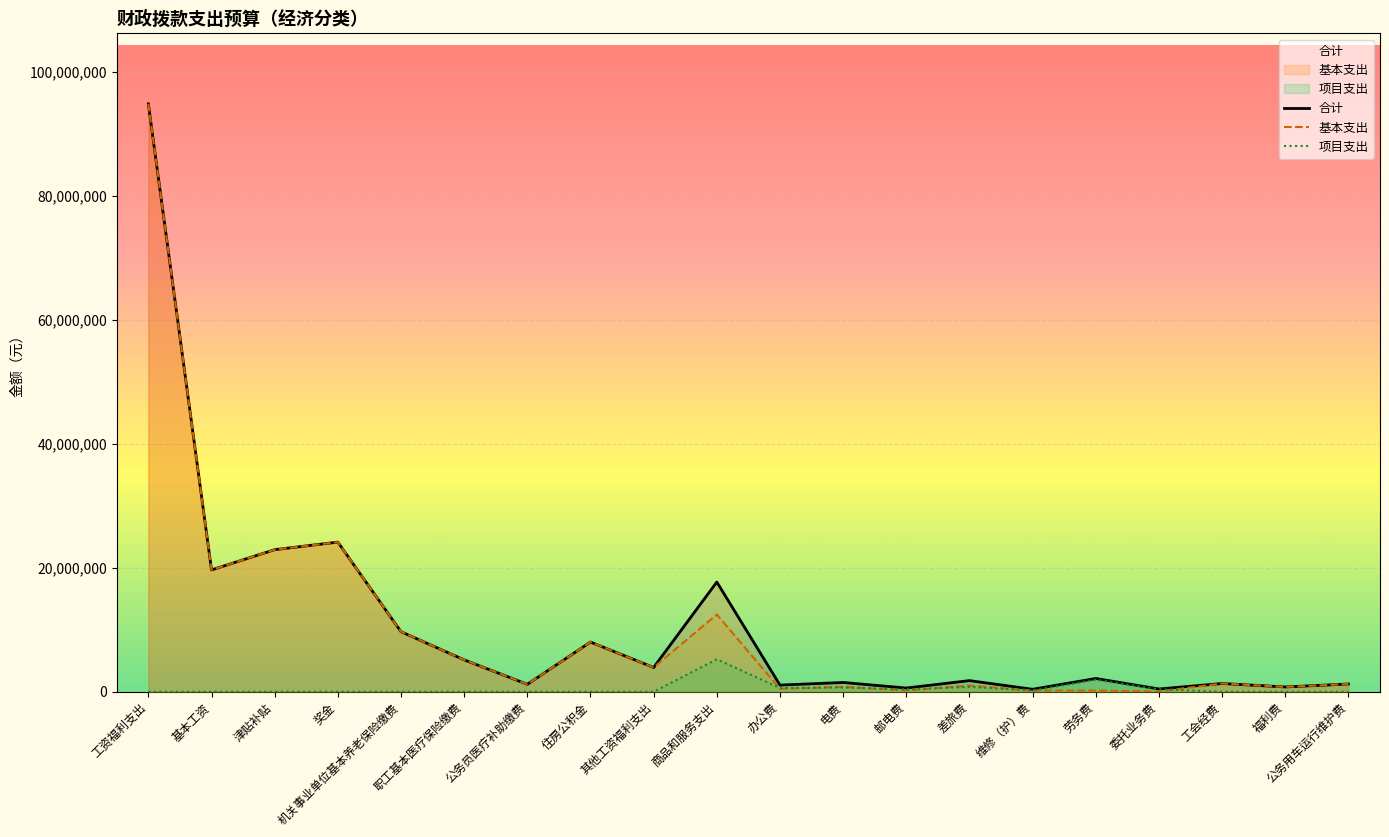

Is it true that 基本支出 equals 19669452.0 at 基本工资?

True